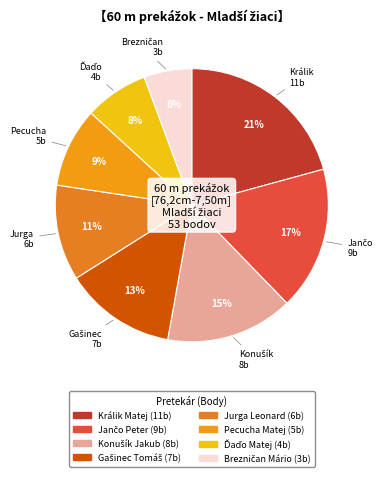

To the nearest percent, what is the difference between the largest and smallest slice percentages?

15%